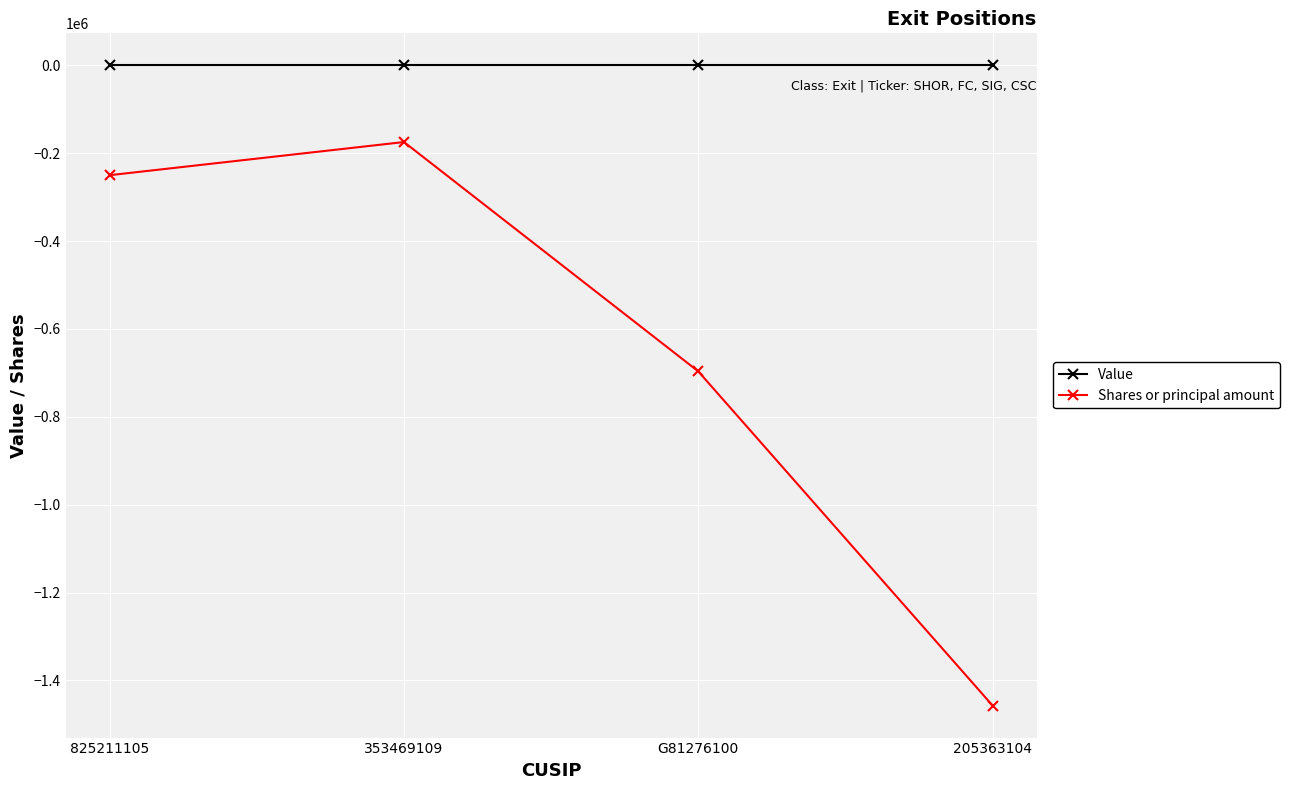

Which series has the largest range (max minus min)?

Shares or principal amount